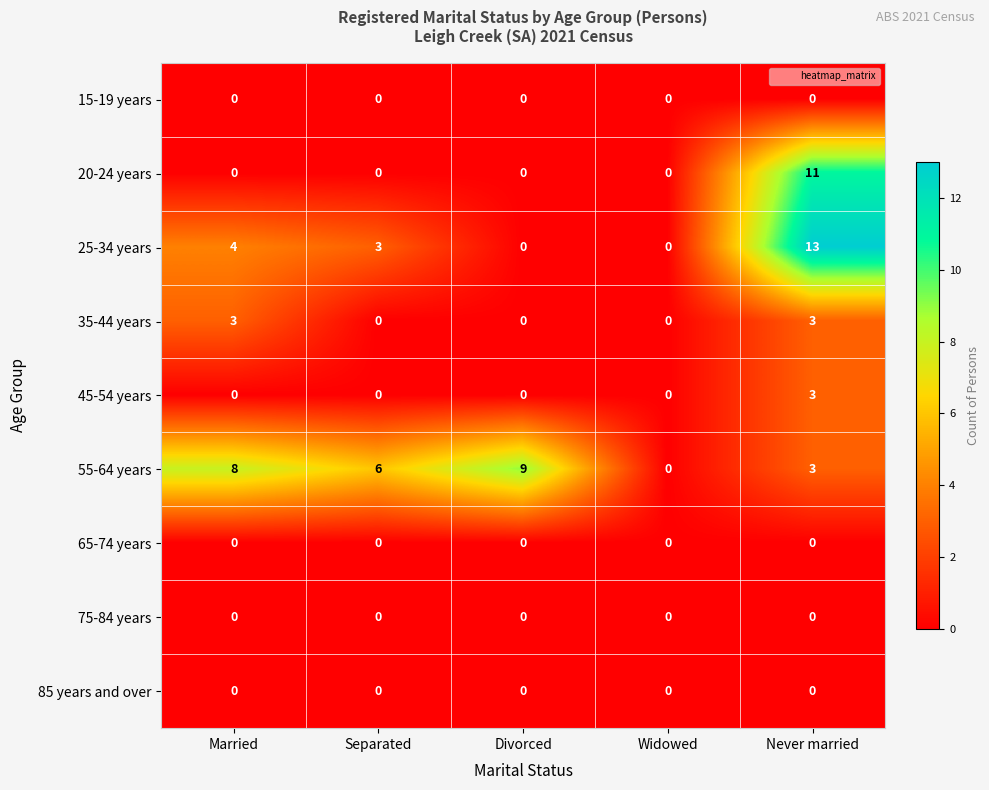

Is it true that 75-84 years equals 0 at Married?

True